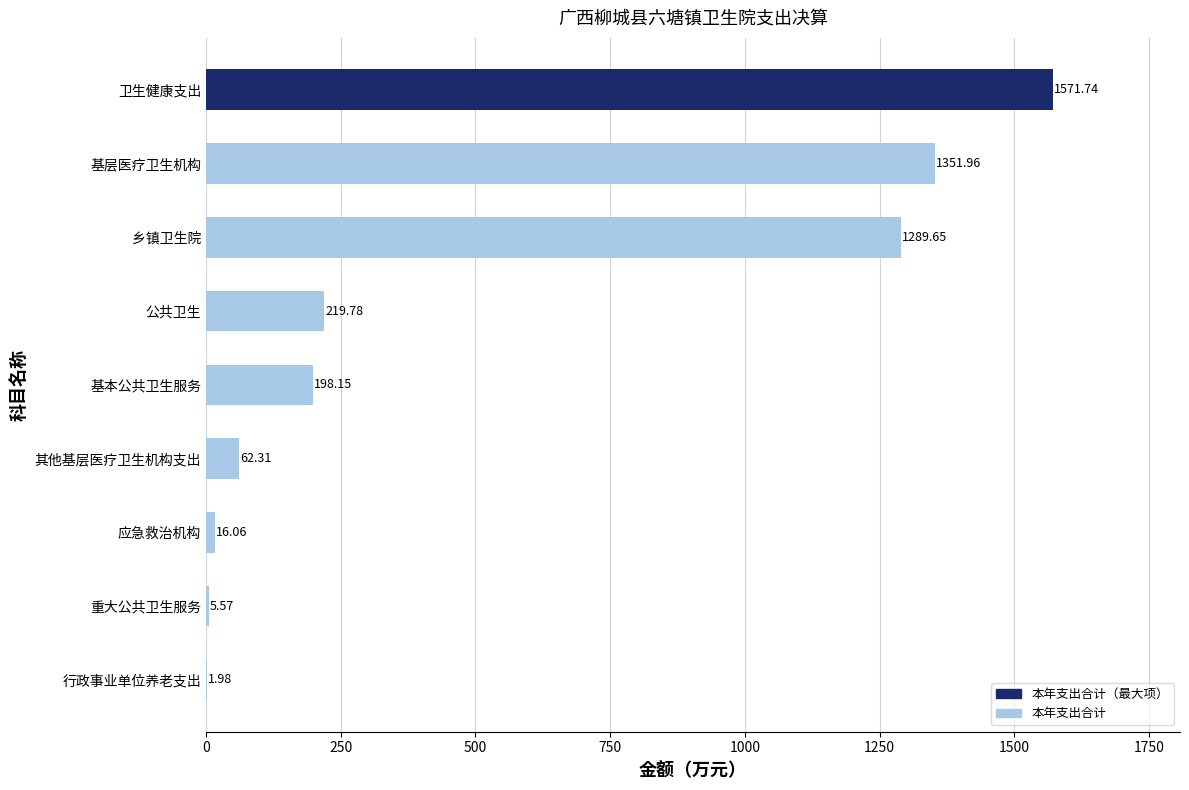

What is the sum of the values at 基本公共卫生服务 and 重大公共卫生服务?

203.7